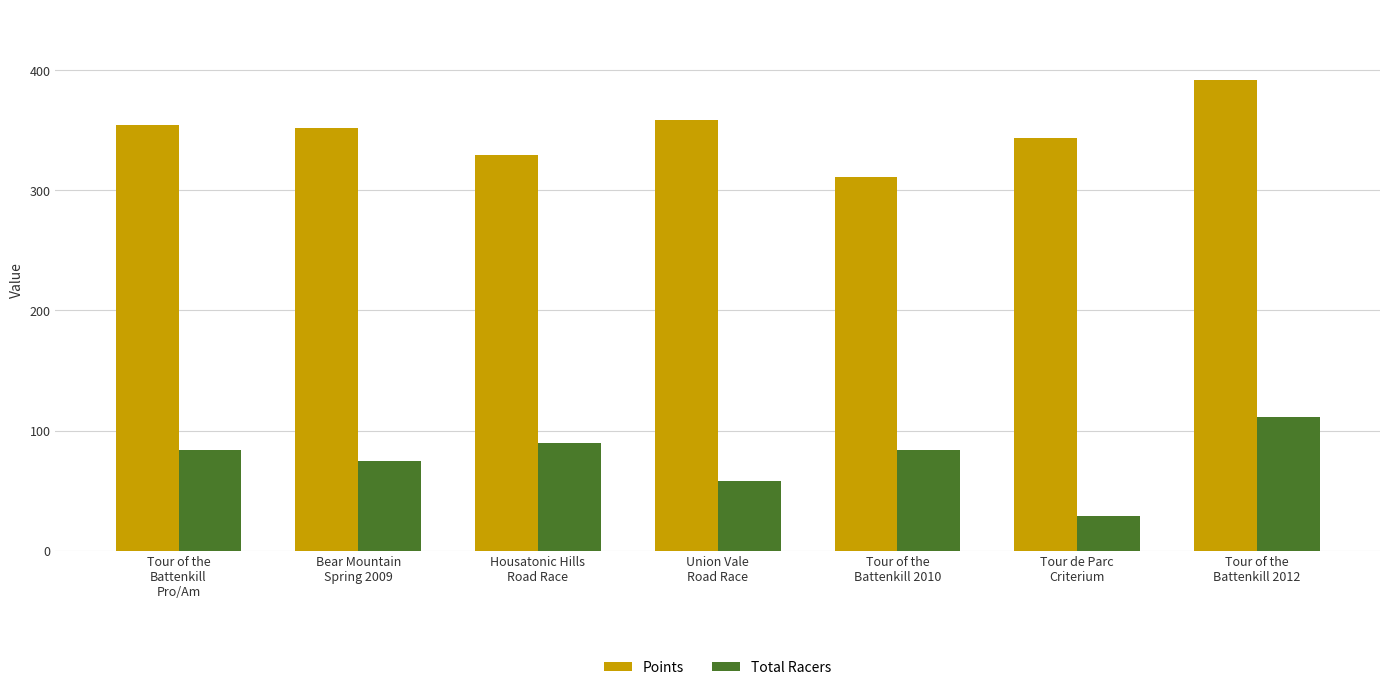

At which category is the sum across all series the highest?

Tour of the
Battenkill 2012